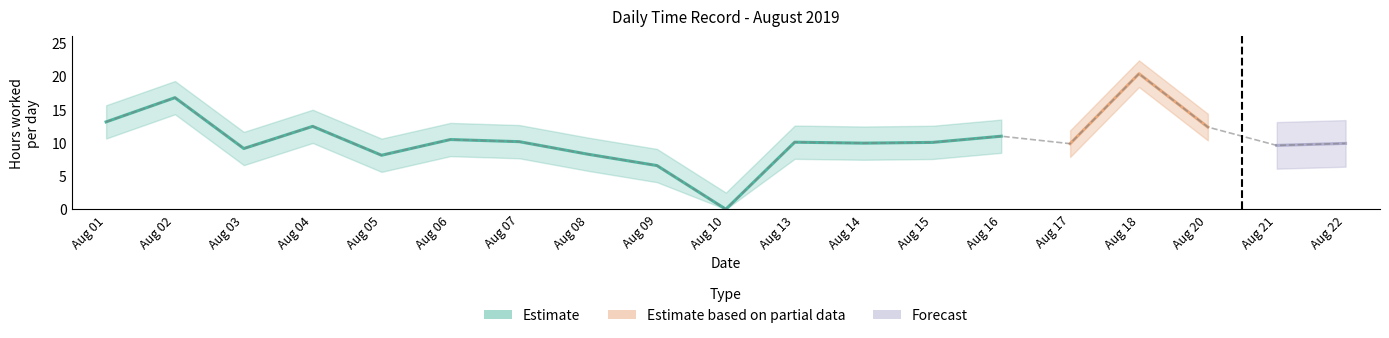

Which label corresponds to the smallest value in the chart?

Aug 10